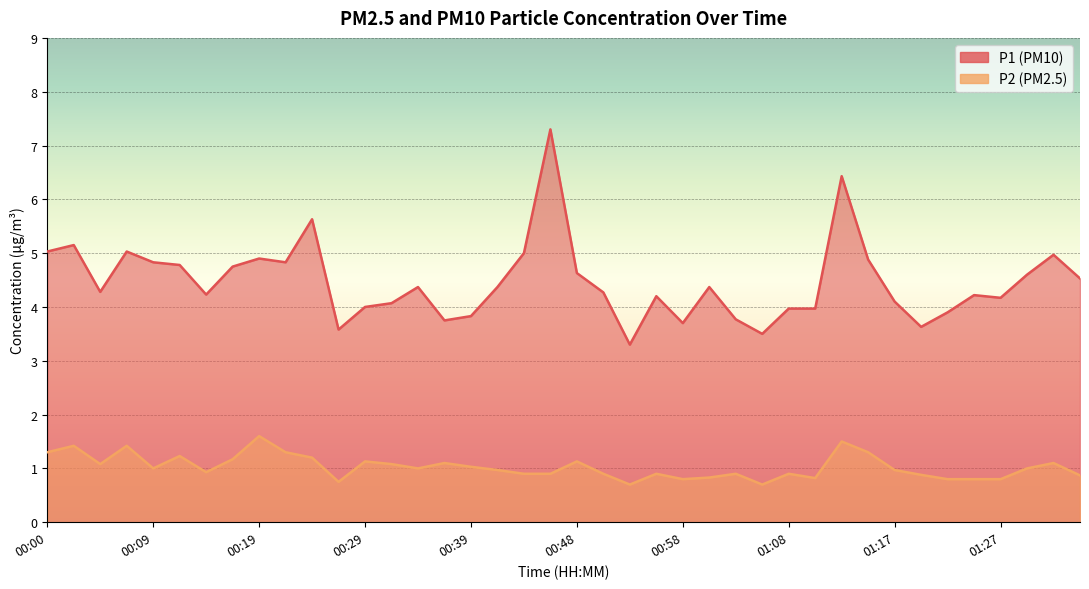

Reading left to right, extract all data points from this chart.

P1: 5.0	5.2	4.3	5.0	4.8	4.8	4.2	4.8	4.9	4.8	5.6	3.6	4.0	4.1	4.4	3.8	3.8	4.4	5.0	7.3	4.6	4.3	3.3	4.2	3.7	4.4	3.8	3.5	4.0	4.0	6.4	4.9	4.1	3.6	3.9	4.2	4.2	4.6	5.0	4.5
P2: 1.3	1.4	1.1	1.4	1.0	1.2	0.9	1.2	1.6	1.3	1.2	0.8	1.1	1.1	1.0	1.1	1.0	1.0	0.9	0.9	1.1	0.9	0.7	0.9	0.8	0.8	0.9	0.7	0.9	0.8	1.5	1.3	1.0	0.9	0.8	0.8	0.8	1.0	1.1	0.9